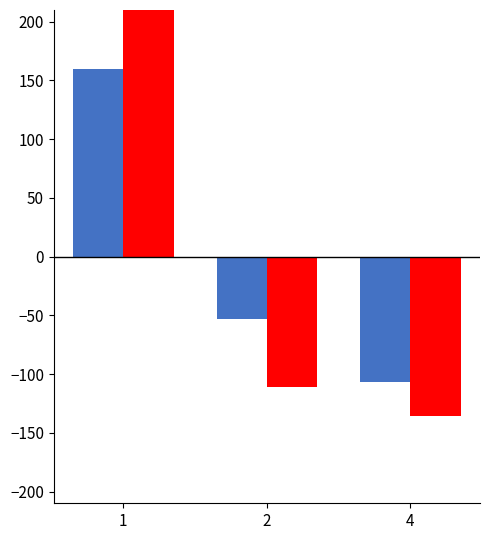

At 2, list the series in order from largest to smallest.

weight, level